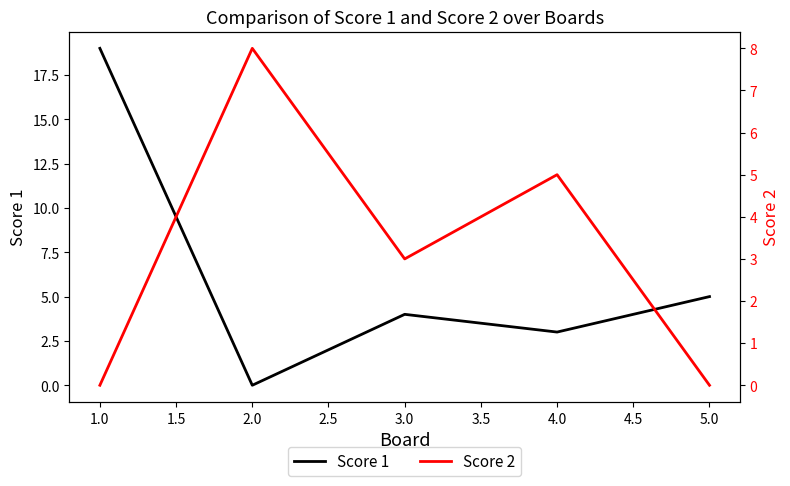

What is the highest value of the Score 1 series?

19